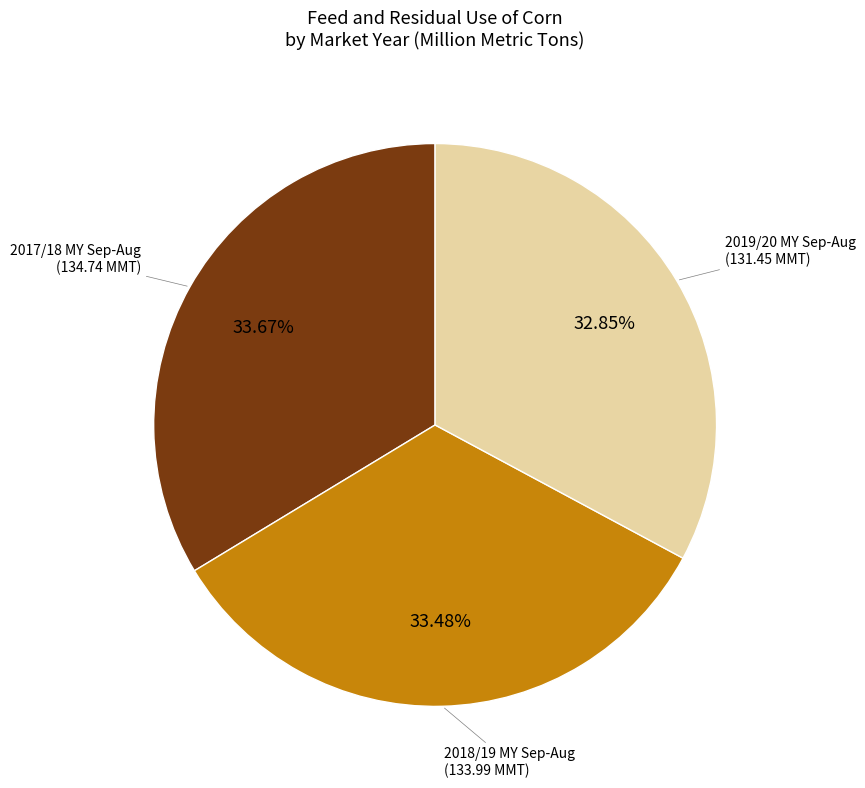

Is there a majority slice in this chart?

No